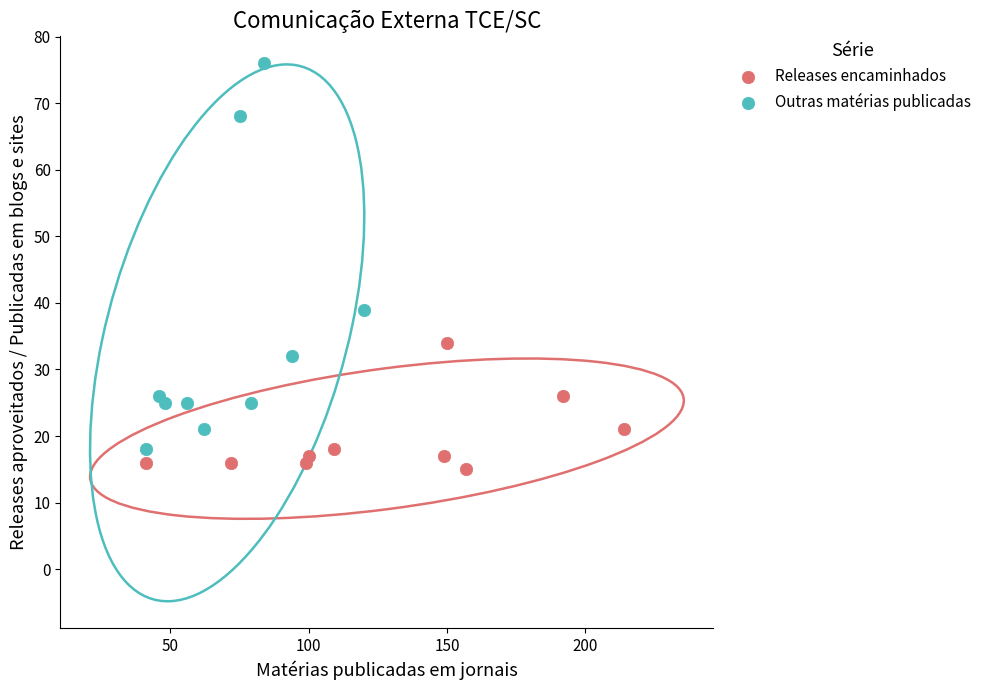

Which series contains the lowest Y value?

Releases encaminhados